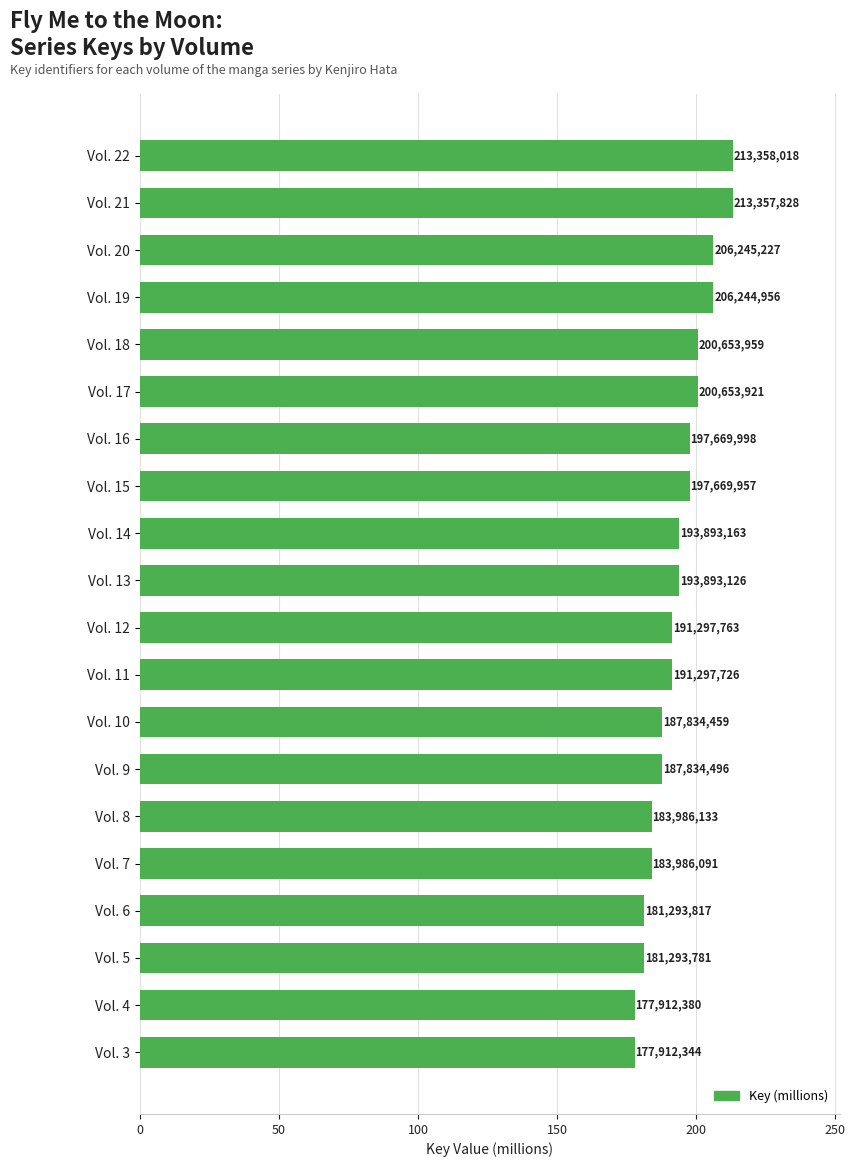

What is the minimum value shown in the chart?

177.9